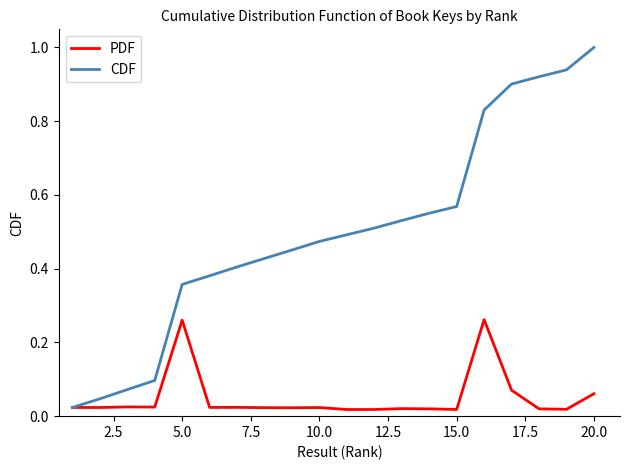

Which series has the largest total across all categories?

CDF